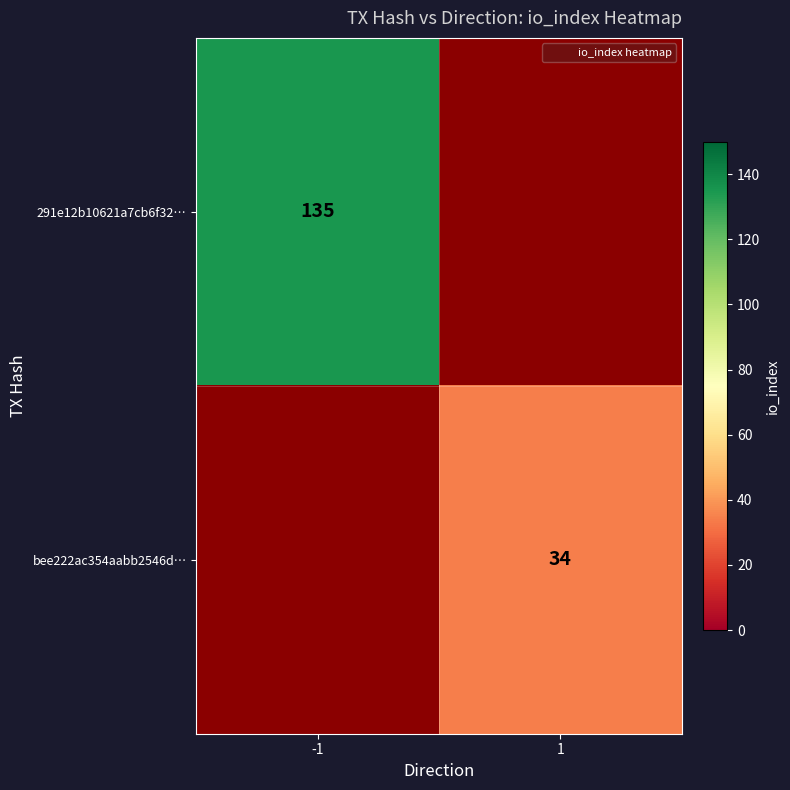

At which category does the chart reach its minimum across all series?

1